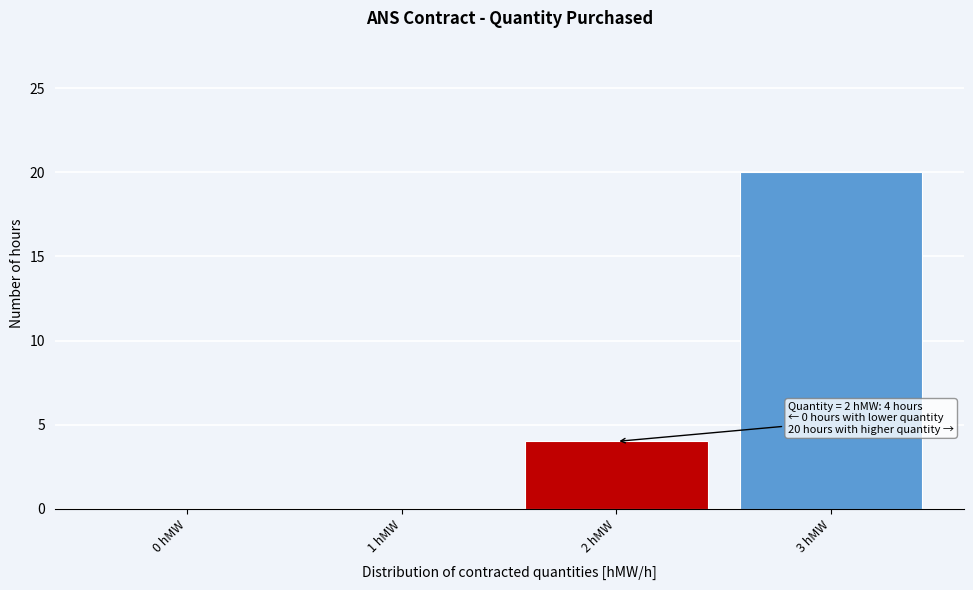

Which range on the x-axis has the tallest bar?

2.5 to 3.5